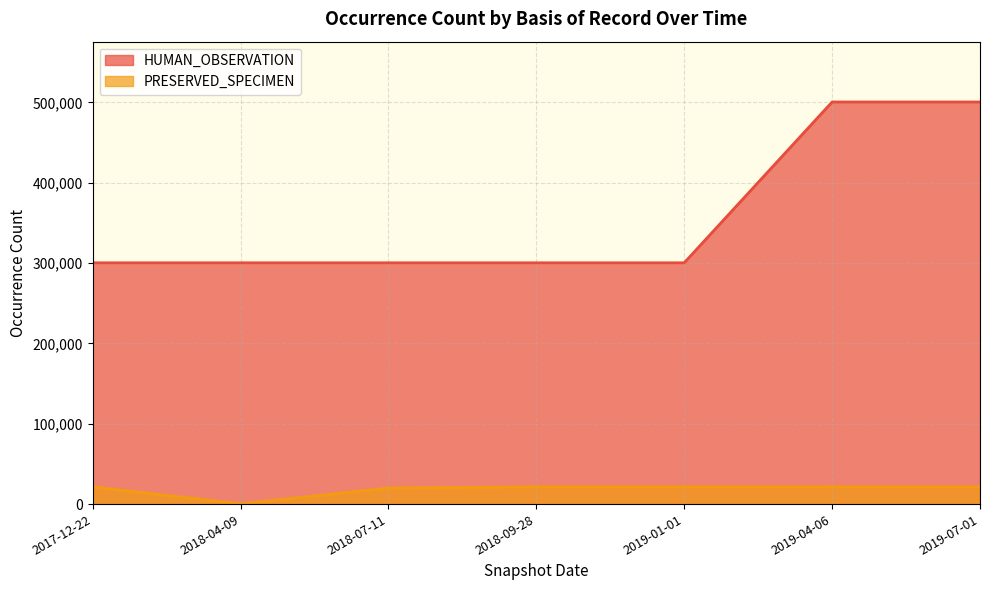

The value of PRESERVED_SPECIMEN at 2019-07-01 is 21498. True or false?

True